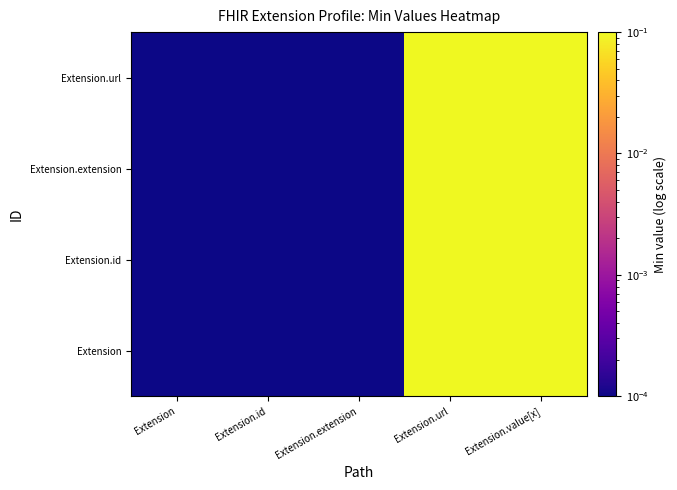

At Extension.value[x], list the series in order from smallest to largest.

Extension, Extension.id, Extension.extension, Extension.url